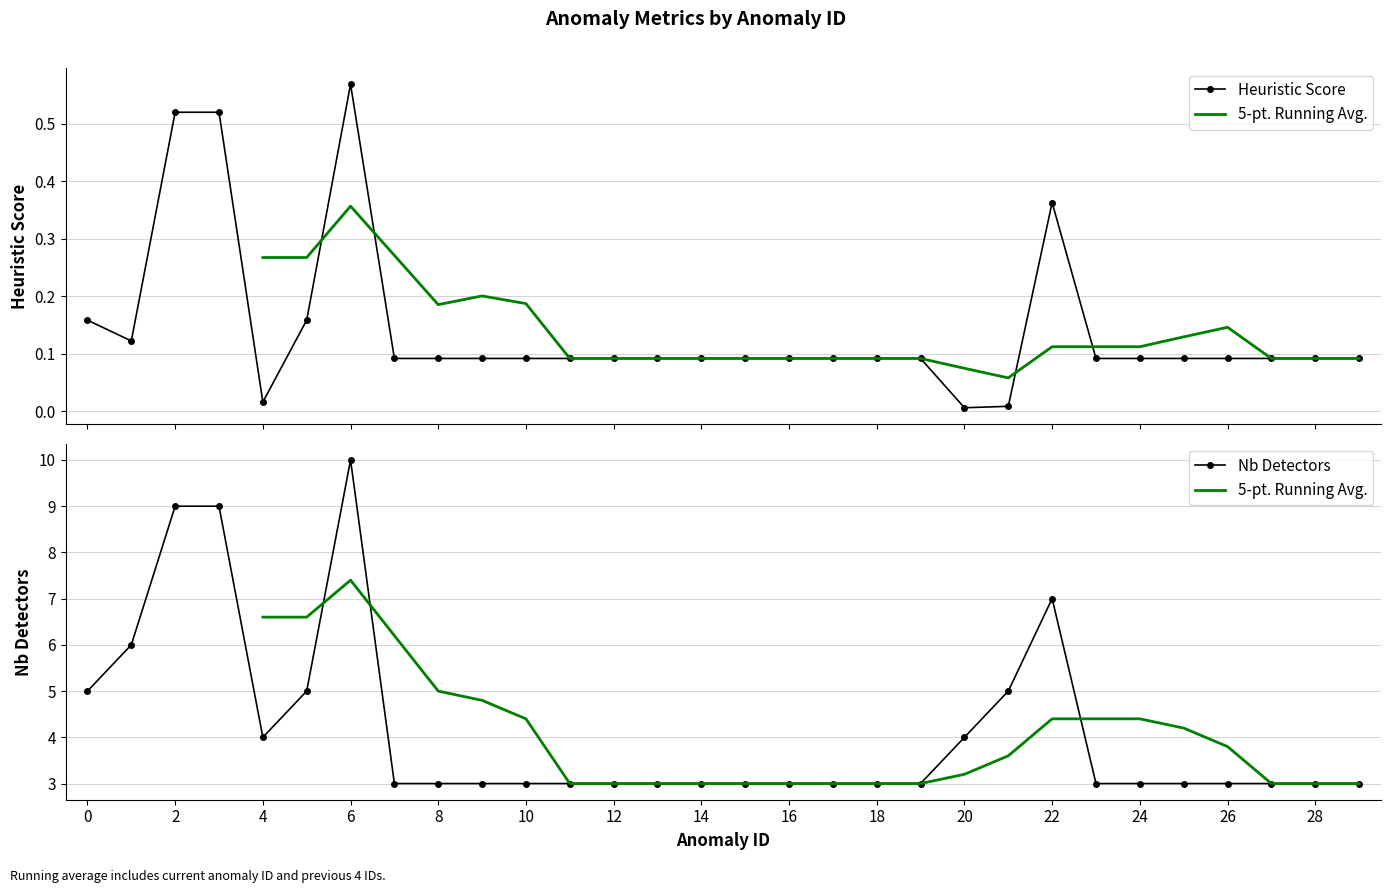

What is the value of the heuristic point at the 3rd from the left?

0.5